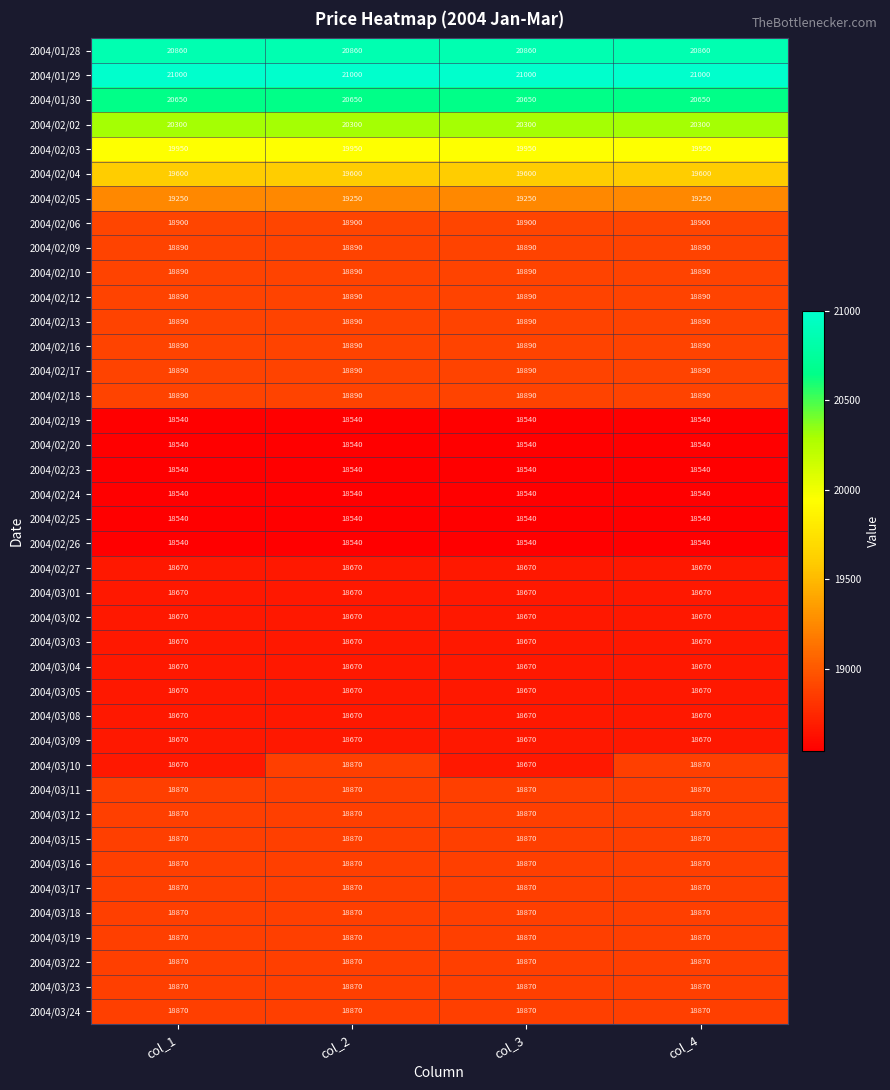

Between col_1 and col_4, which series saw the biggest shift?

2004/03/10